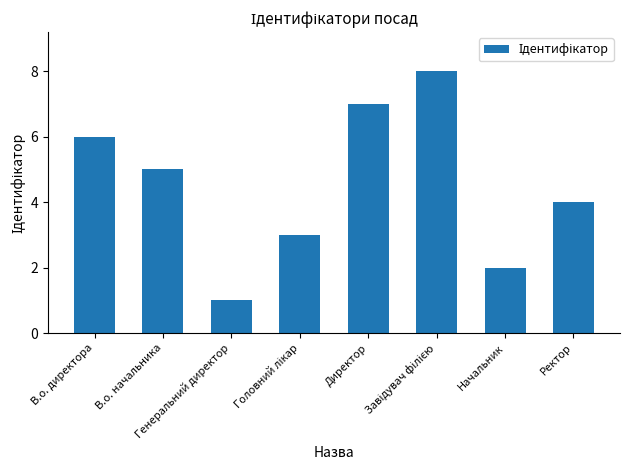

Approximately how many times larger is the value at Директор compared to Генеральний директор?

7.0